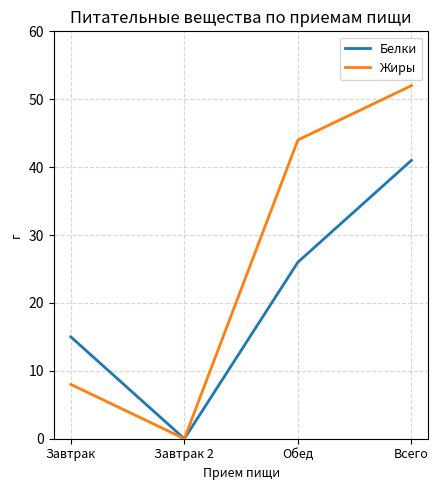

Rank the series at Обед from lowest to highest value.

Белки, Жиры